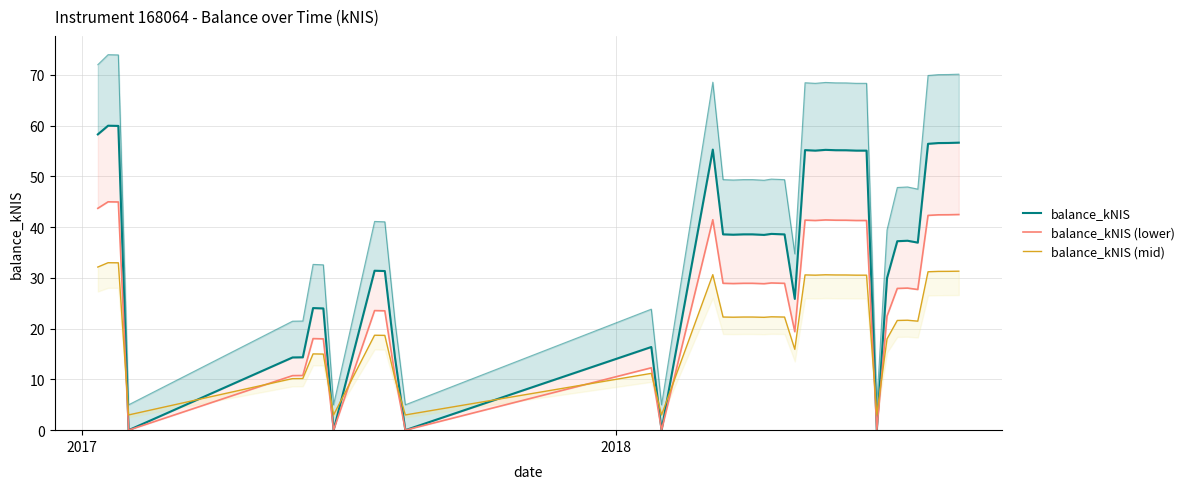

List the series in order of their peak value, lowest first.

balance_kNIS (mid), balance_kNIS (lower), balance_kNIS